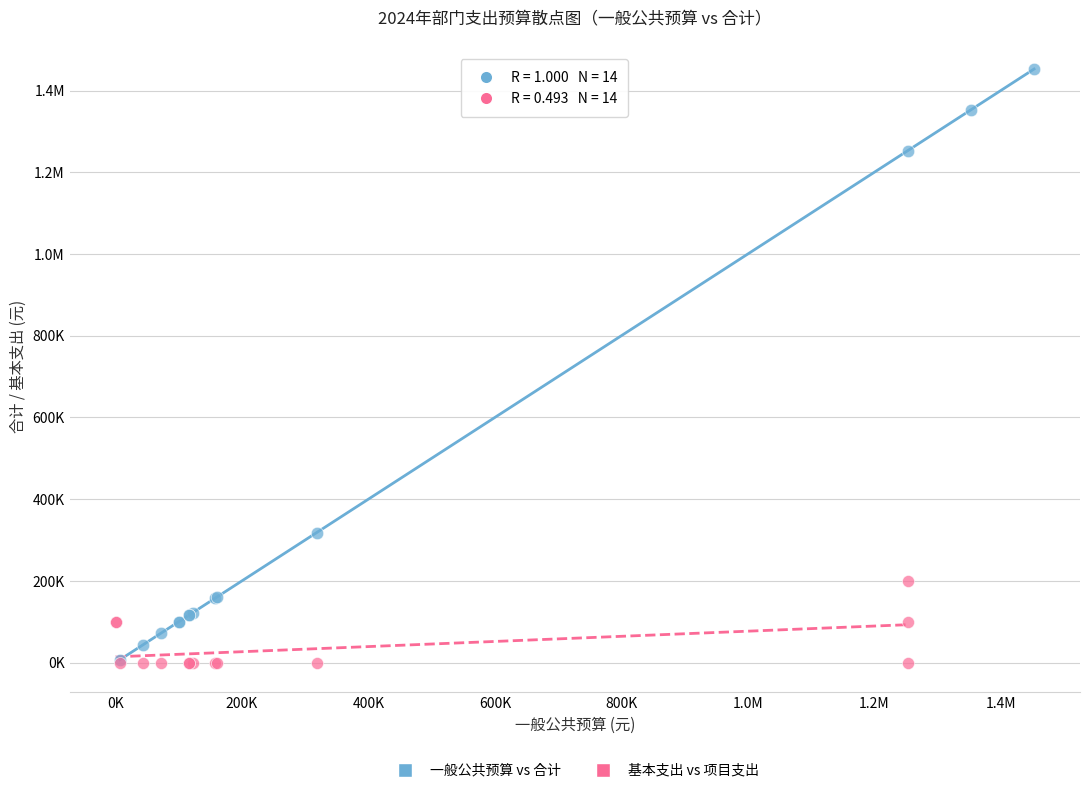

What are all the series names shown in the legend?

一般公共预算 vs 合计, 基本支出 vs 项目支出